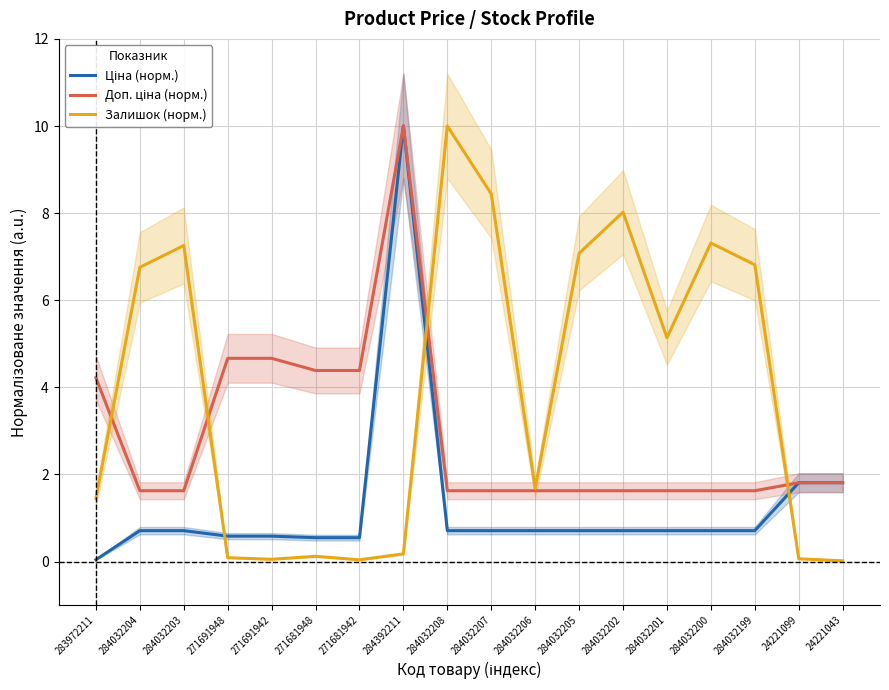

Is this an area chart (filled region under the line)?

No